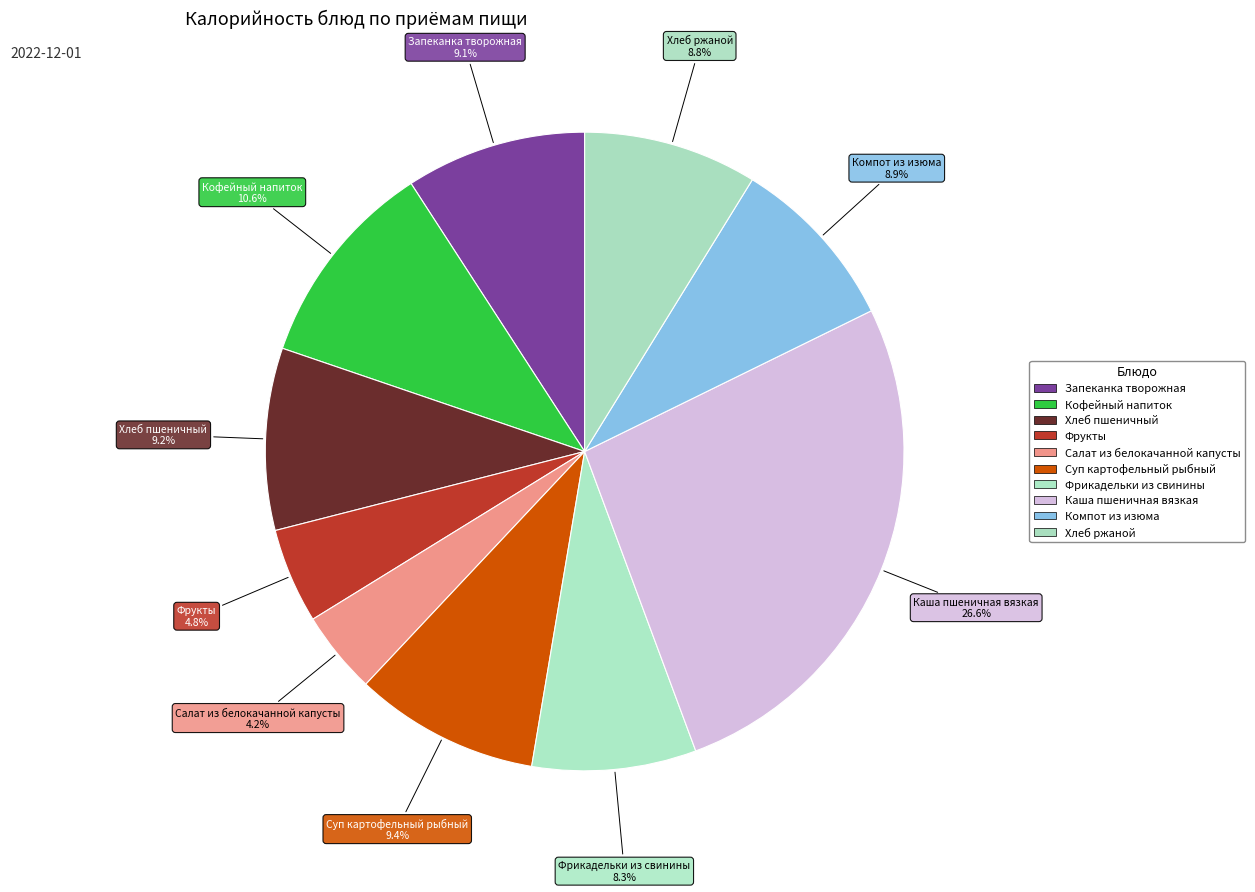

Do Кофейный напиток and Запеканка творожная together represent more than half of the pie?

No